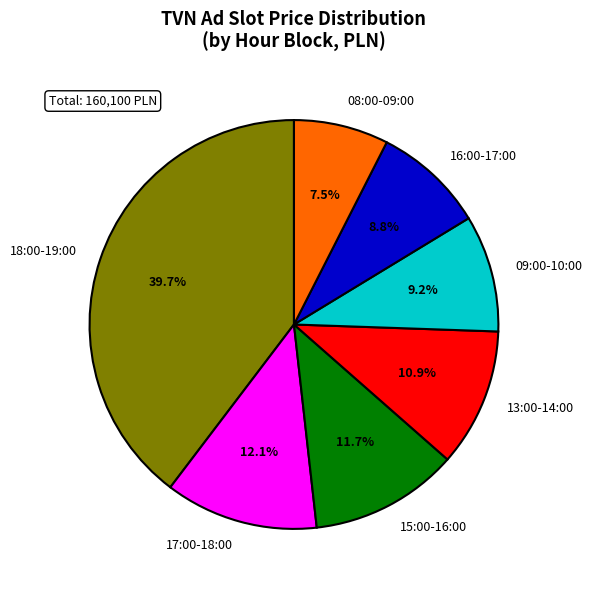

Is the sum of 18:00-19:00 and 13:00-14:00 greater than half?

Yes